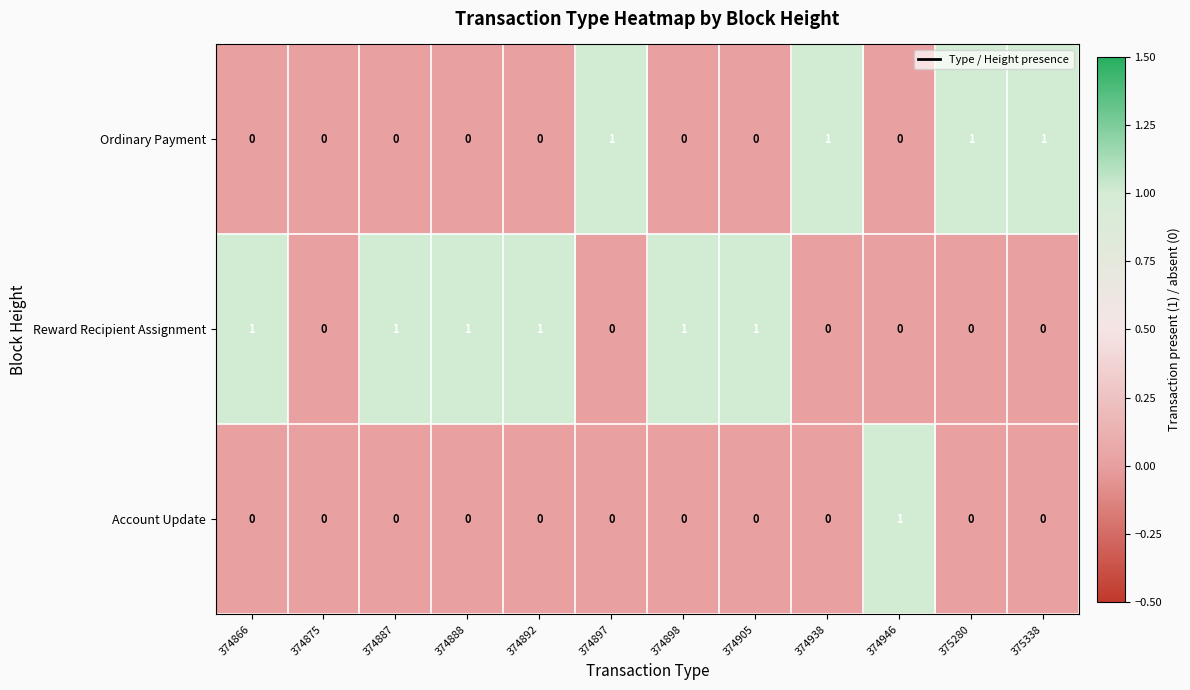

The value of Account Update at 374946 is 1. True or false?

True